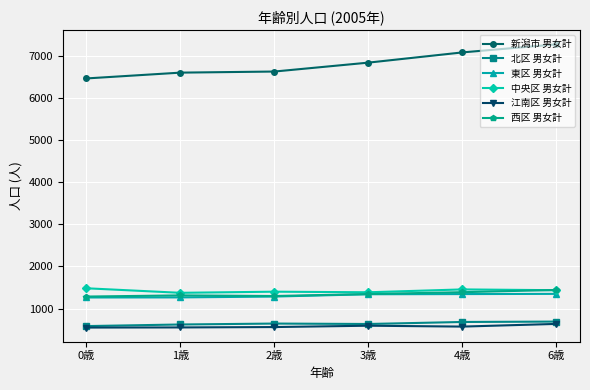

True or false: 北区 男女計 has more than 2 interior local peaks.

False